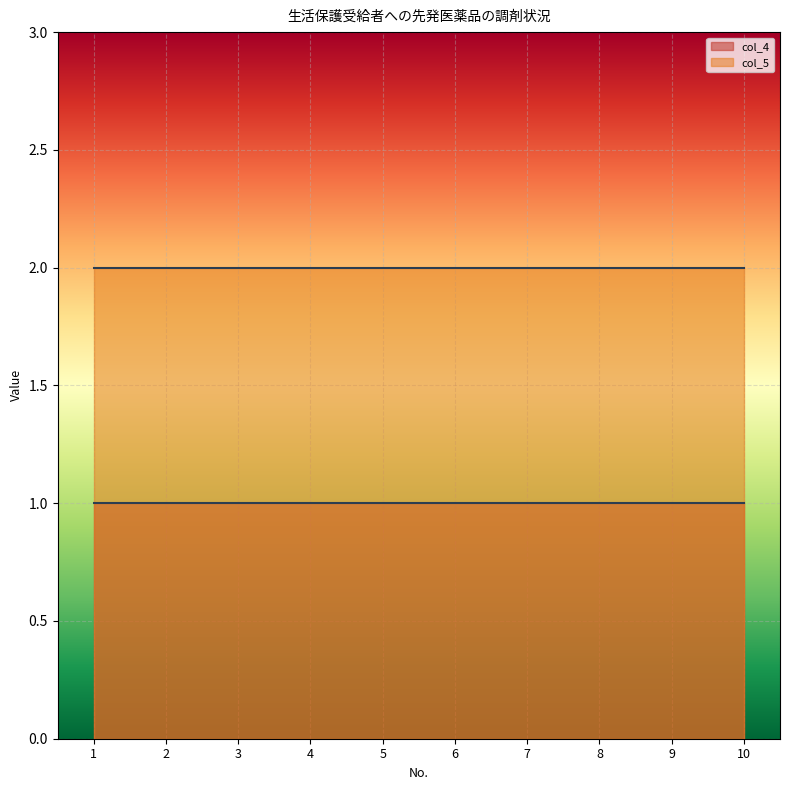

At which category is the sum across all series the highest?

1